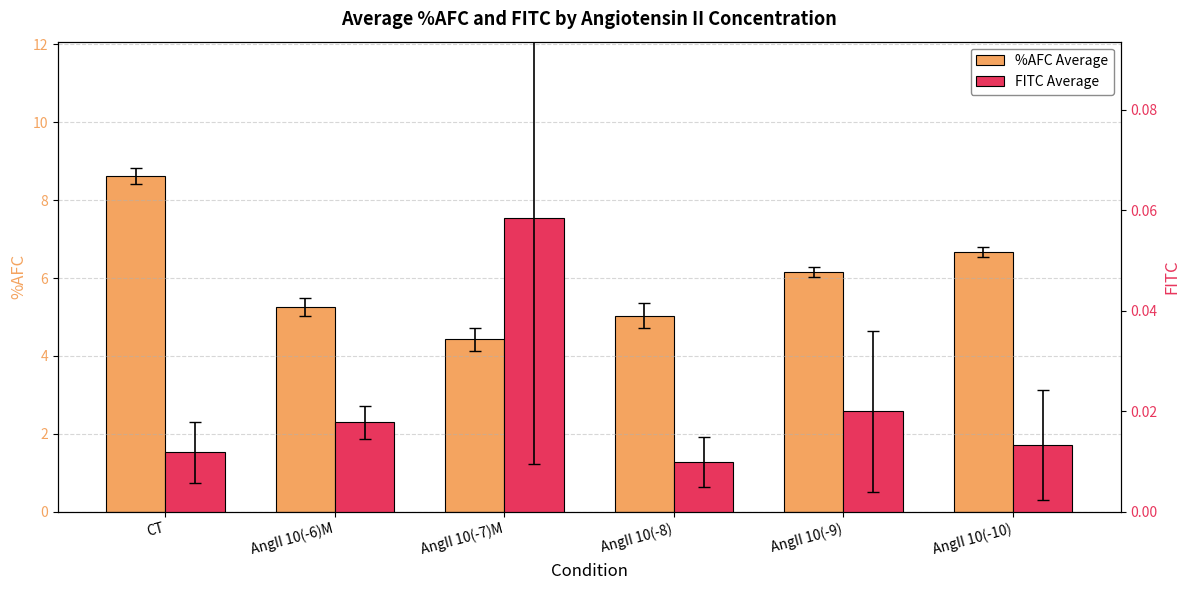

At which category is the sum across all series the highest?

CT